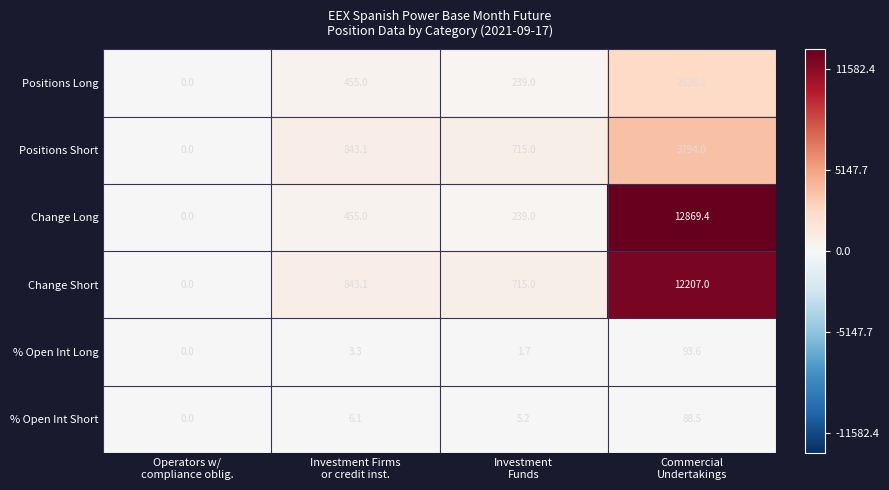

Which category has the lowest value across all series?

Operators w/
compliance oblig.